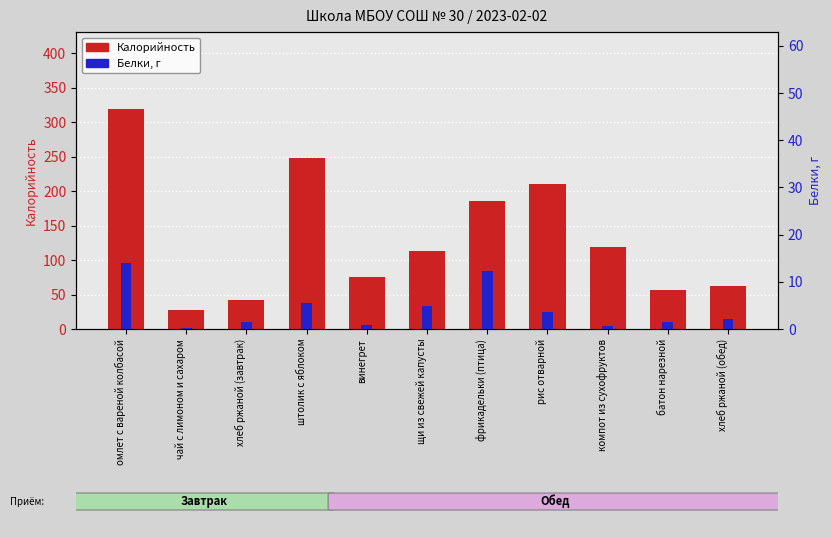

Reading left to right, transcribe all the data shown in this chart.

Калорийность: 319.1	27.3	42.0	247.8	75.1	113.3	185.4	209.7	119.5	57.2	63.0
Белки: 14.0	0.1	1.4	5.6	0.8	5.0	12.3	3.6	0.6	1.5	2.1